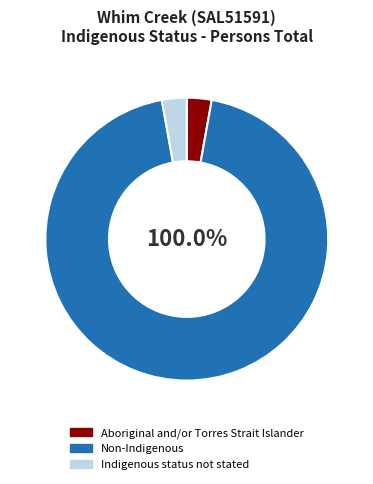

Rank the categories by value from lowest to highest.

Aboriginal and/or Torres Strait Islander, Indigenous status not stated, Non-Indigenous